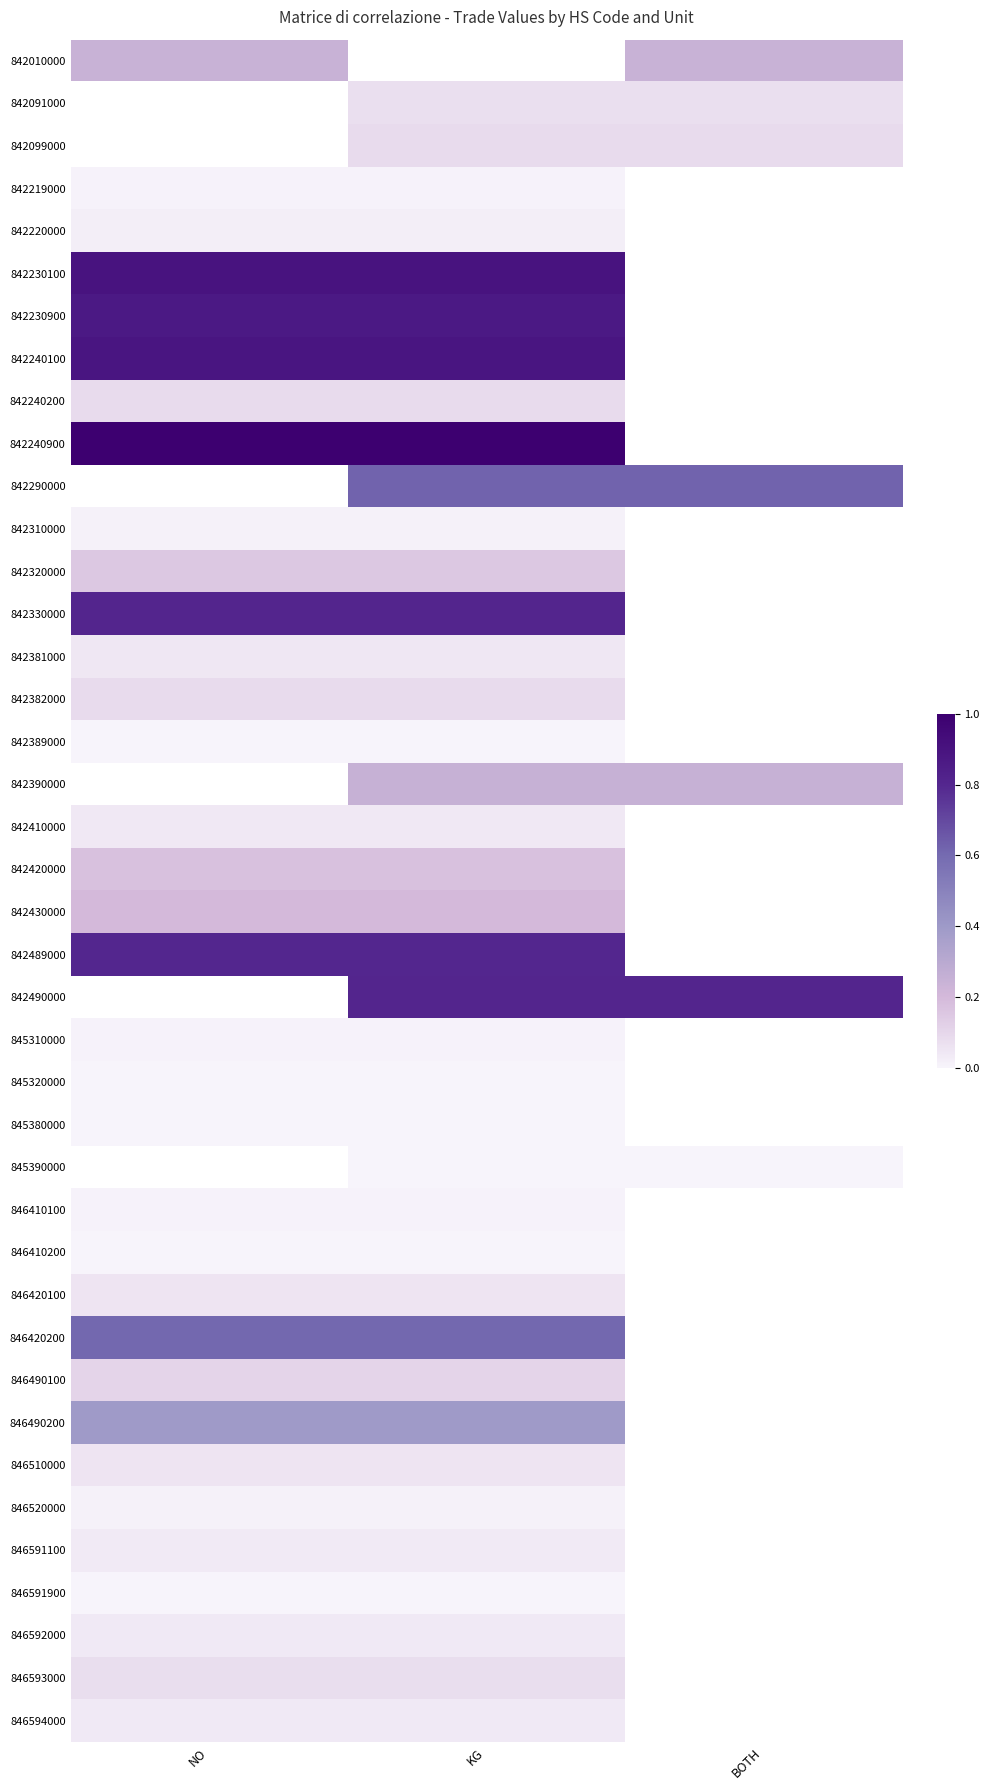

Which series has the largest total across all categories?

842240900